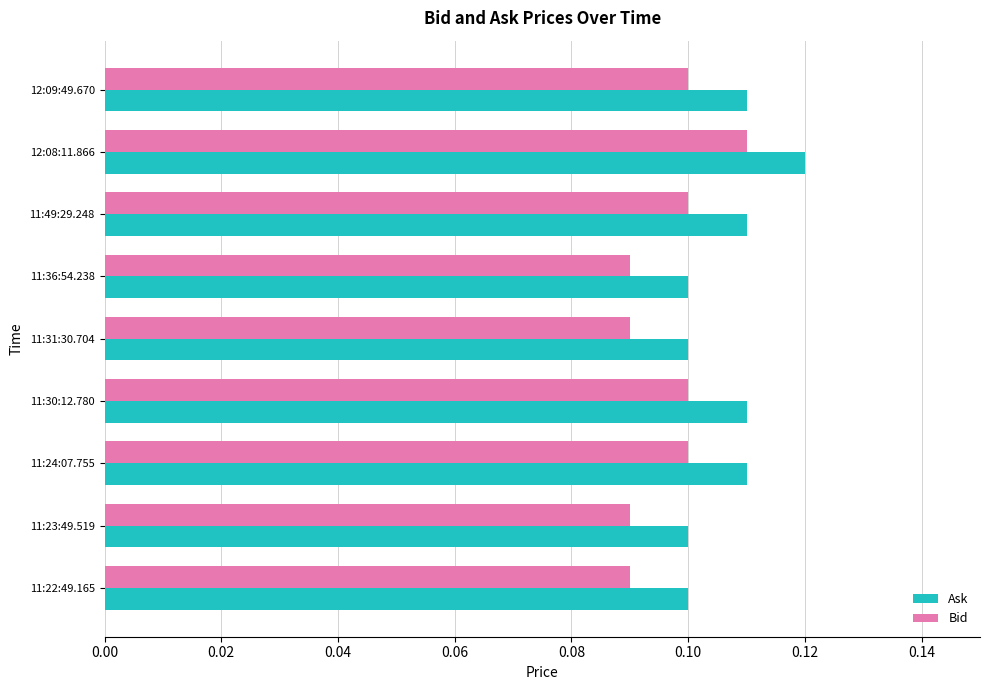

Is it true that Bid equals 0.2 at 12:08:11.866?

False